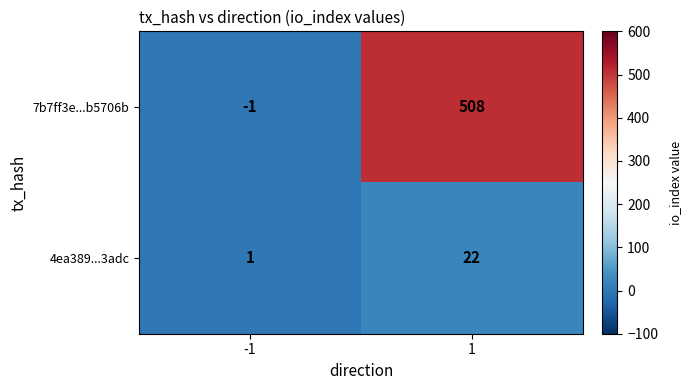

List the series in order of their overall mean, highest first.

7b7ff3e...b5706b, 4ea389...3adc